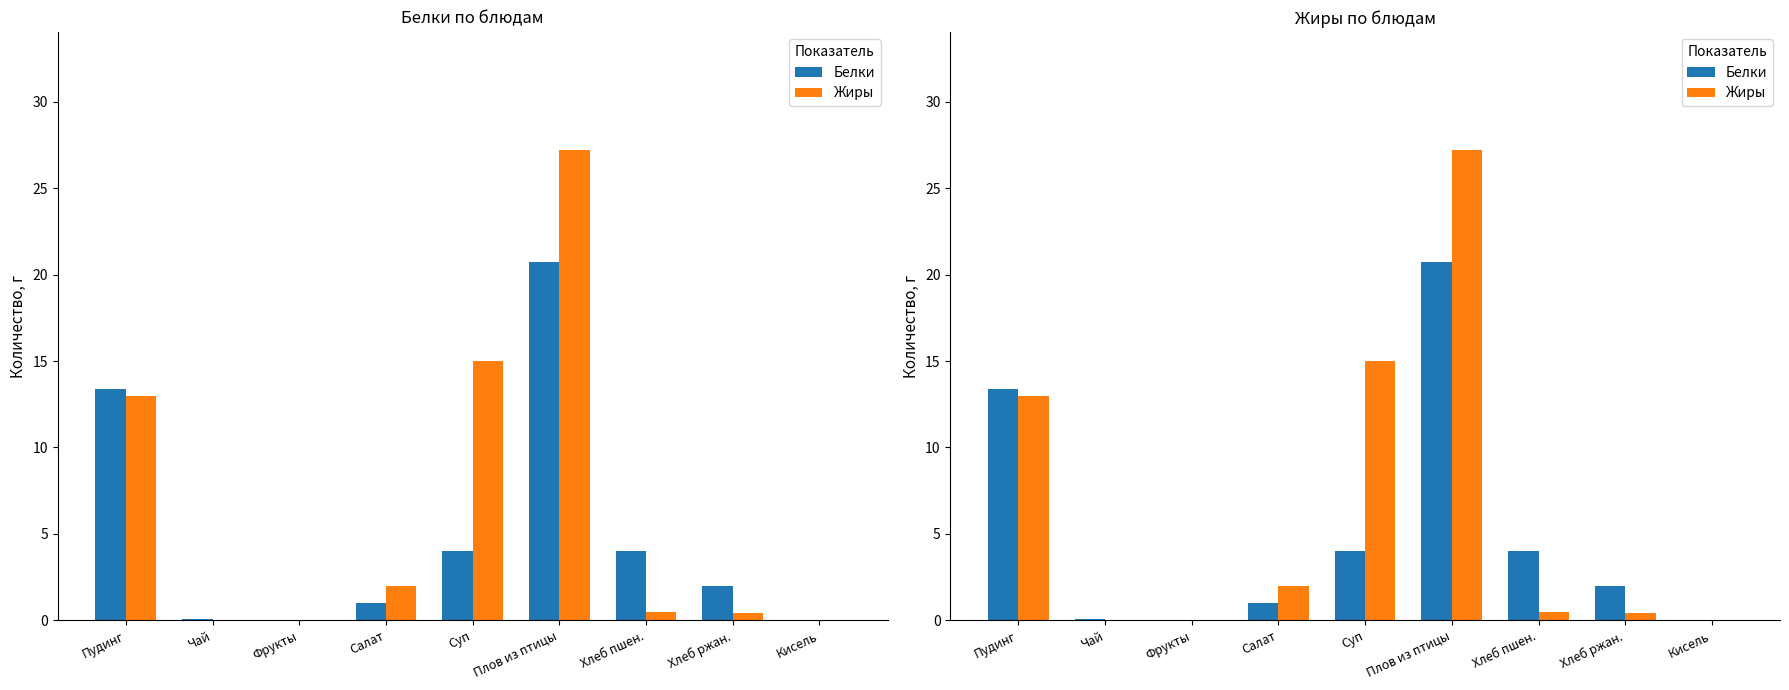

What is the label of the 3rd bar from the right?

Хлеб пшен.